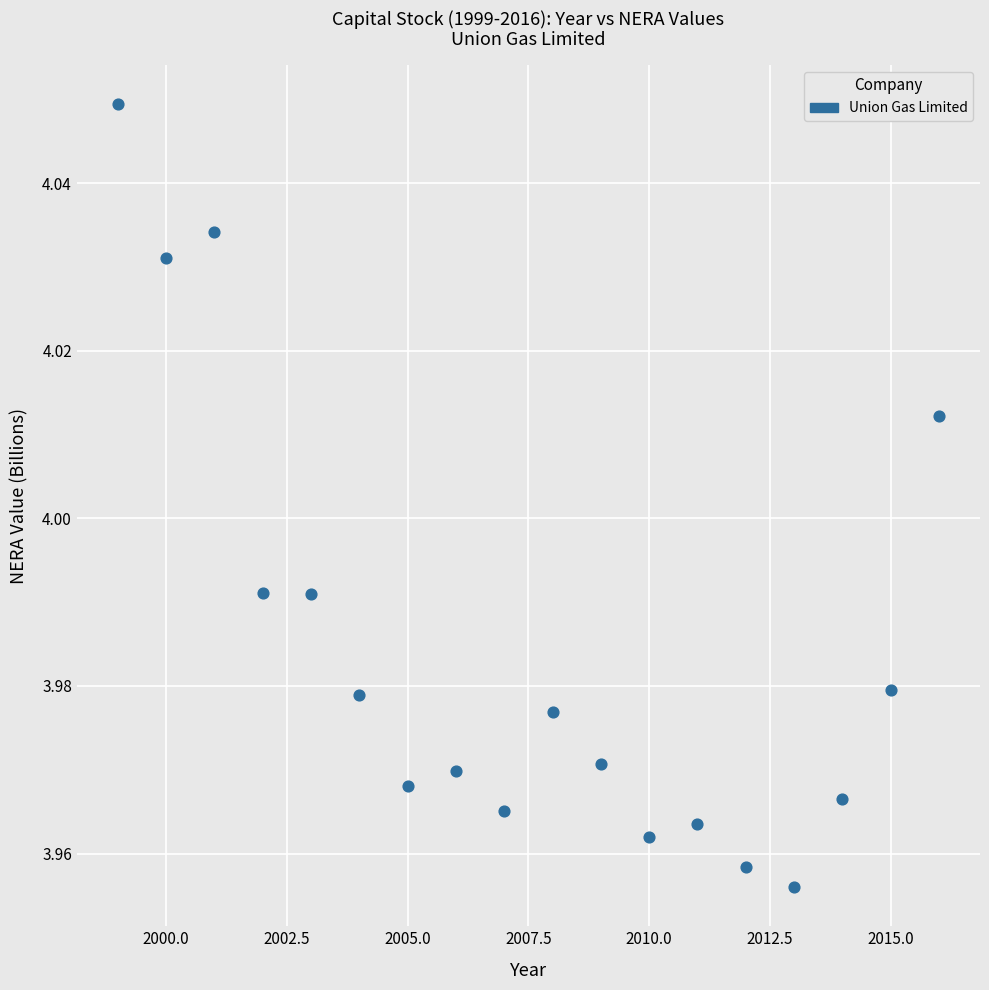

What is the range of X values (max minus min)?

17.0